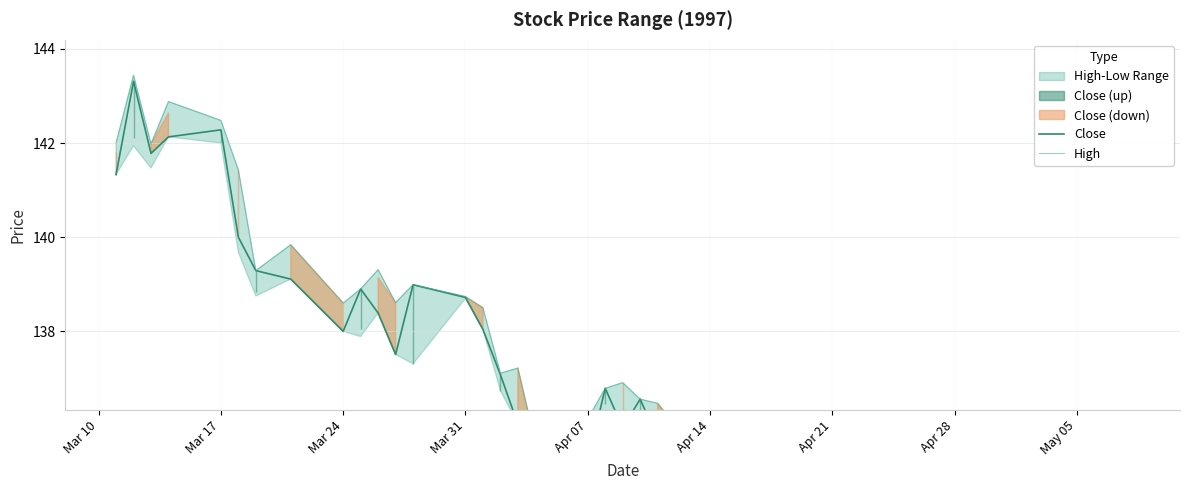

What is the difference between the second highest and second lowest values in the High series?

13.5